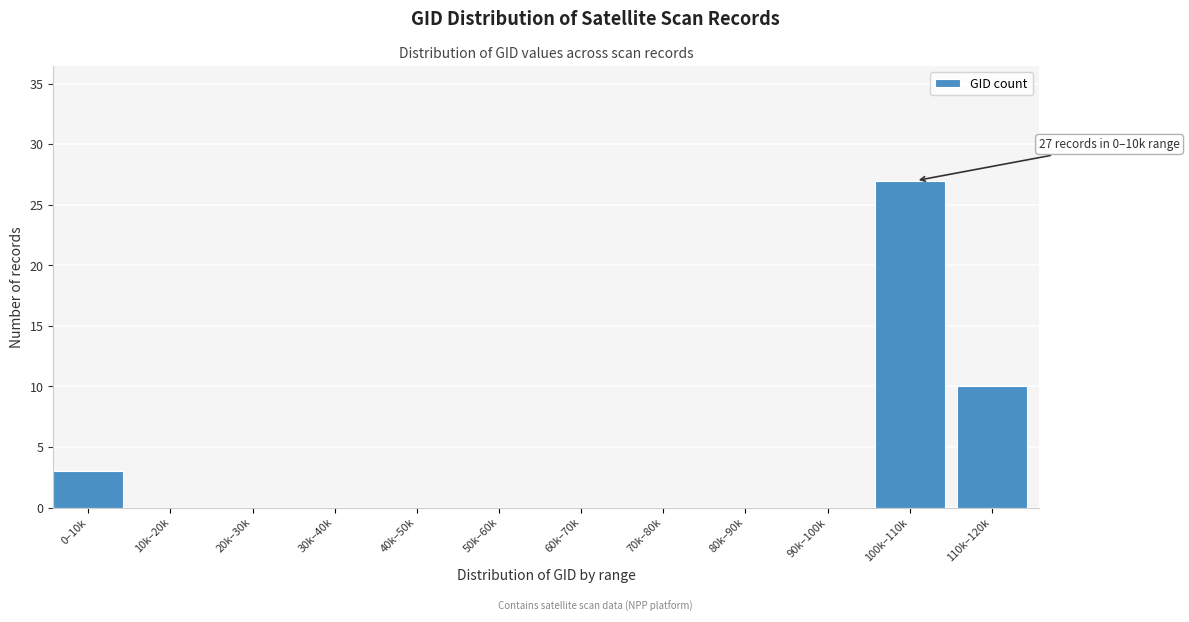

Reading left to right, what are all the values shown in this chart?

0–10k=3	10k–20k=0	20k–30k=0	30k–40k=0	40k–50k=0	50k–60k=0	60k–70k=0	70k–80k=0	80k–90k=0	90k–100k=0	100k–110k=27	110k–120k=10